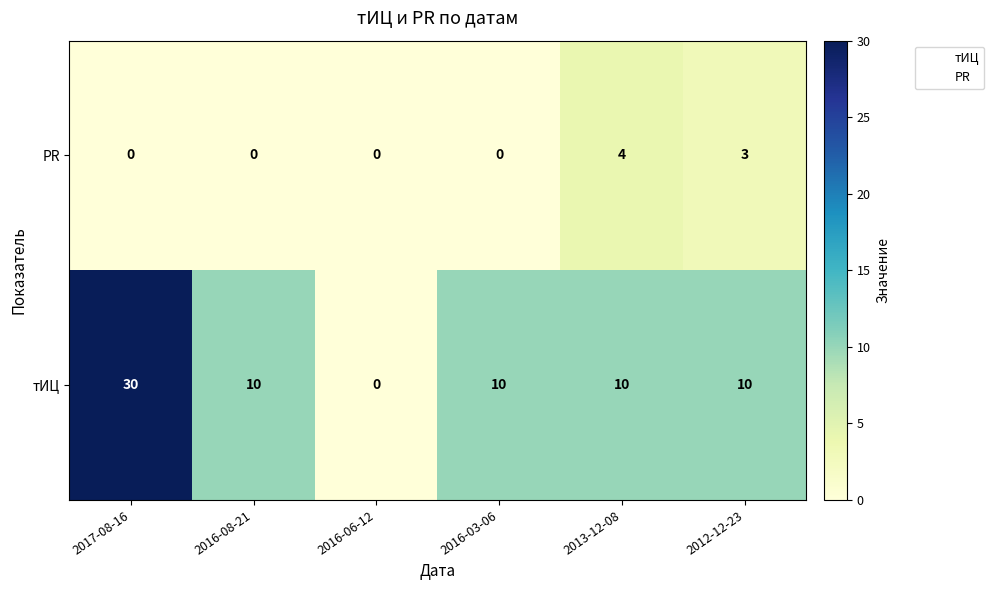

At 2012-12-23, list the series in order from largest to smallest.

тИЦ, PR